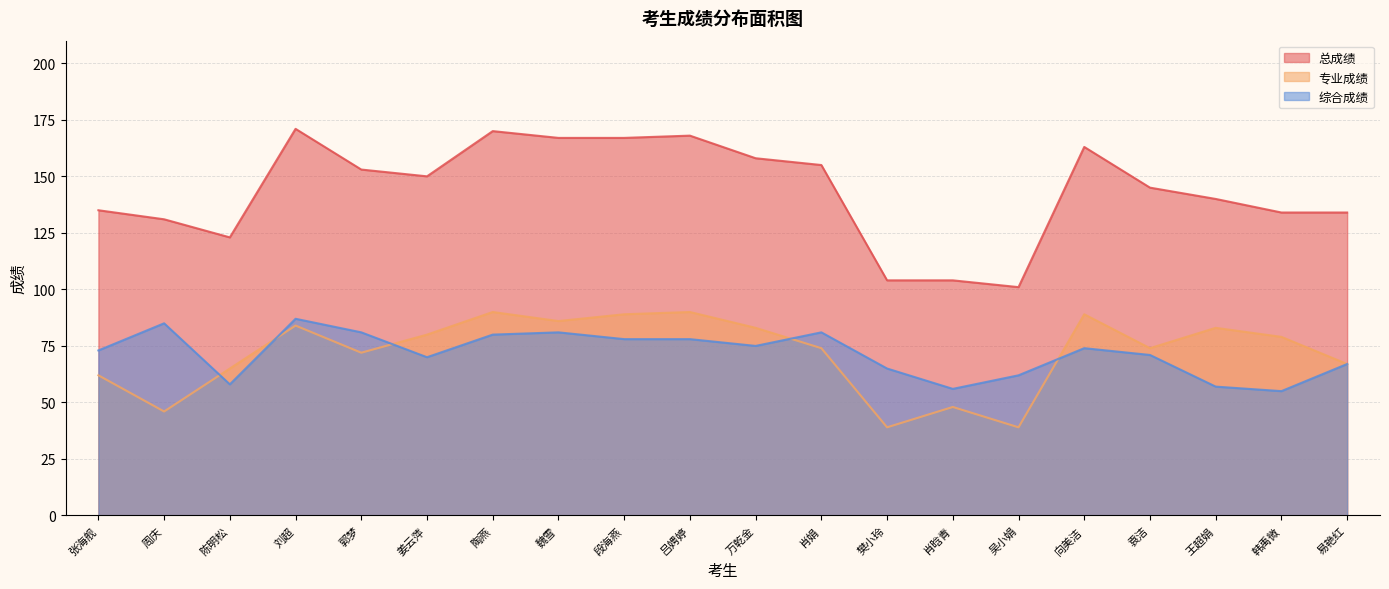

The 专业成绩 series shows 117 at 刘超. True or false?

False